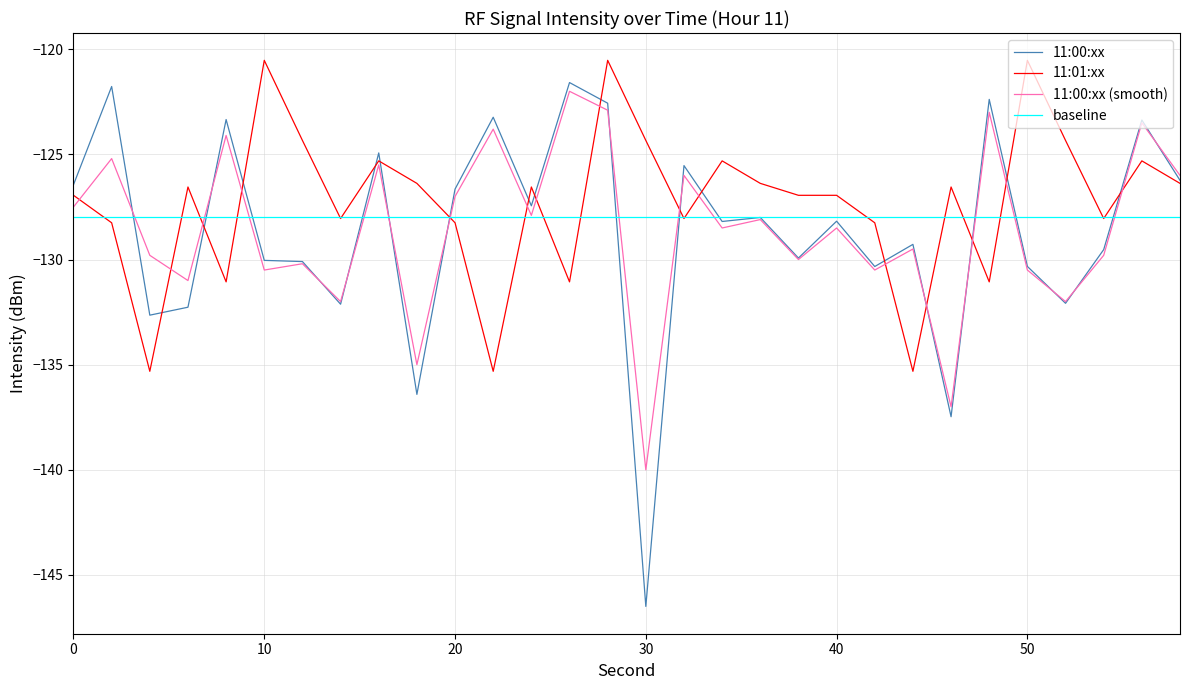

What is the sum of all baseline values?

-3840.0